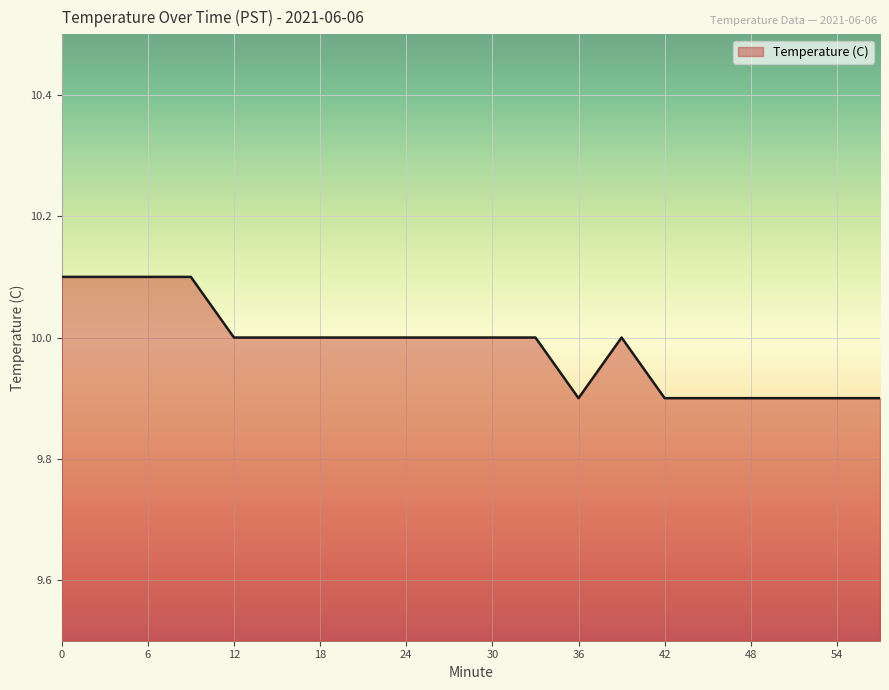

What is the greatest value displayed?

10.1